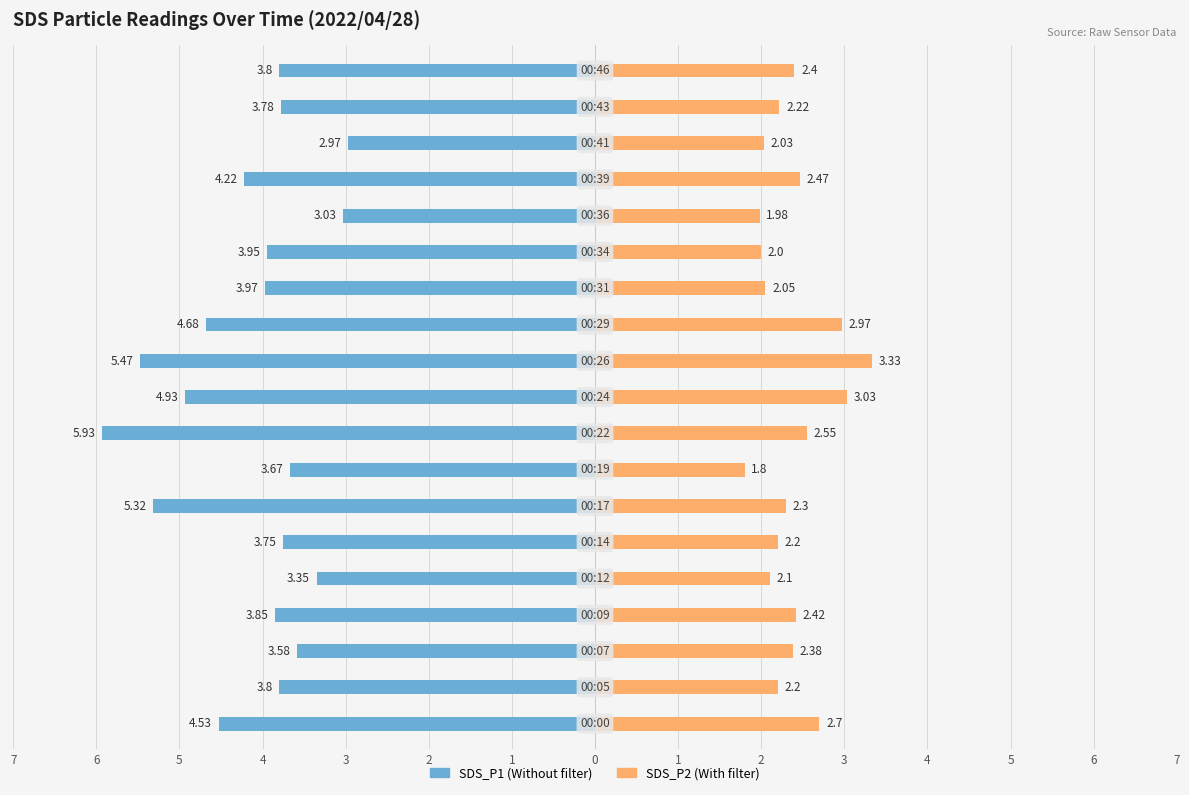

How many data points in SDS_P2 are above 2?

16